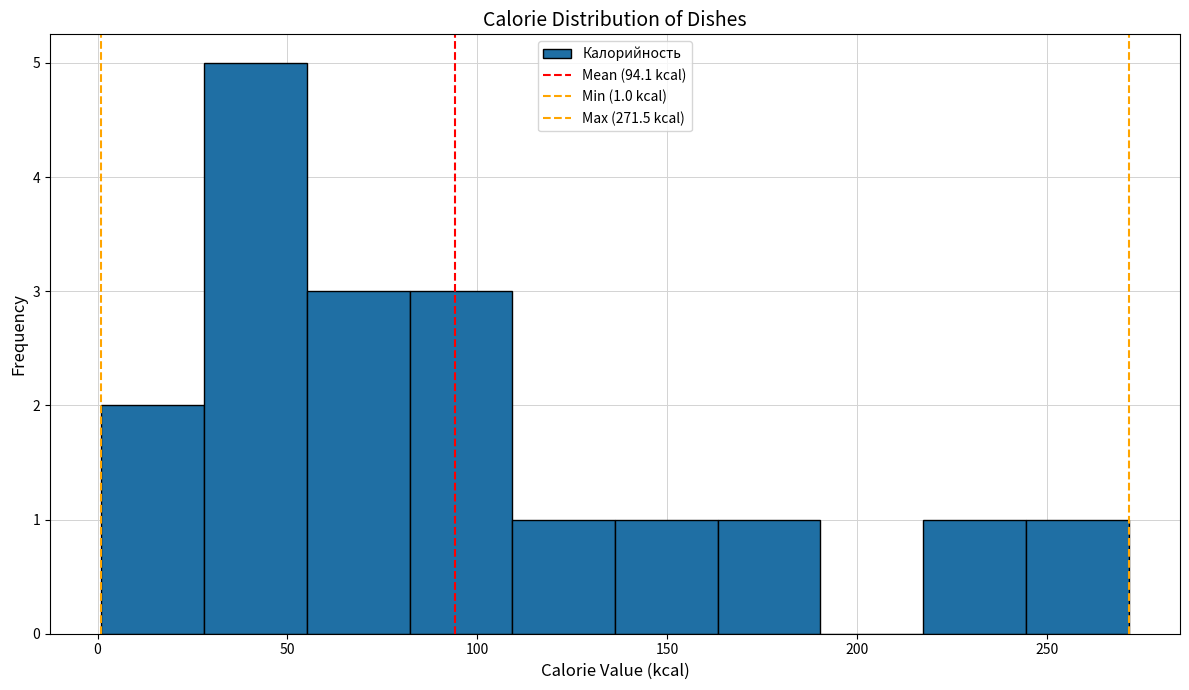

Which range on the x-axis has the tallest bar?

30 to 55